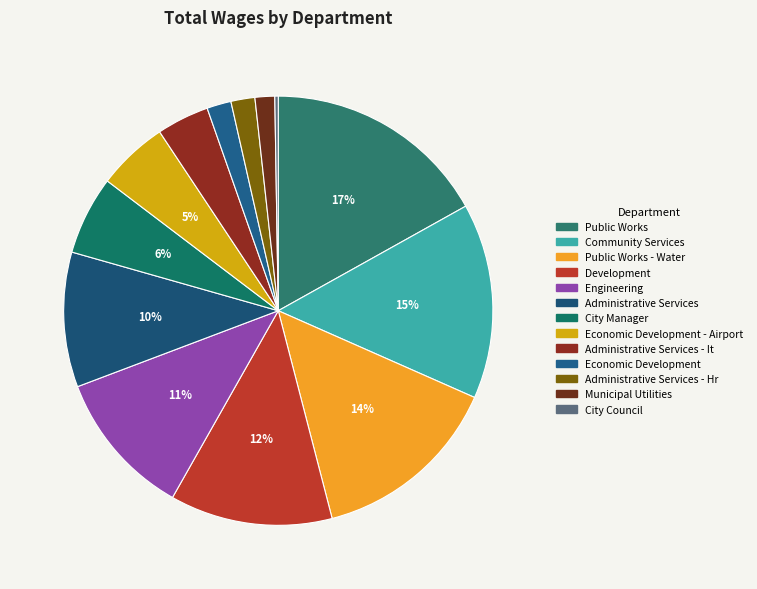

To the nearest percent, what is the combined percentage of Administrative Services and Public Works?

27%